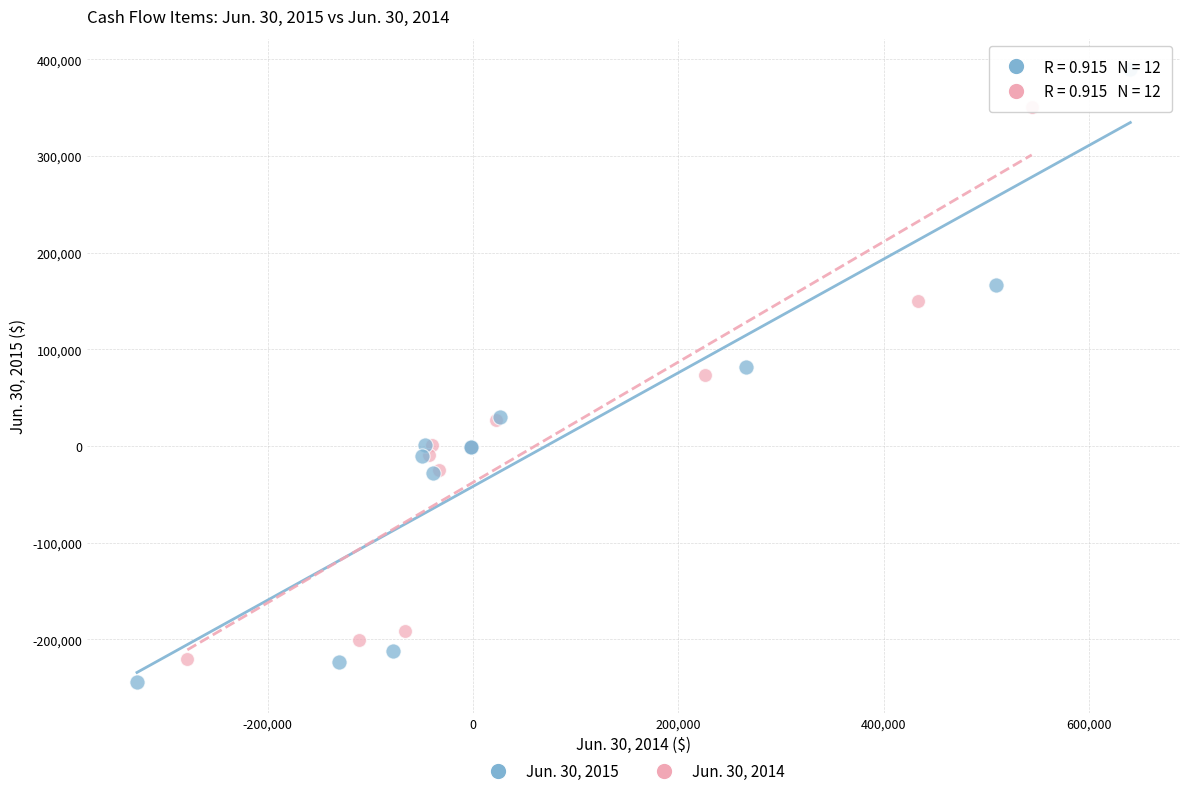

Which series has the widest spread of Y values?

Jun. 30, 2015